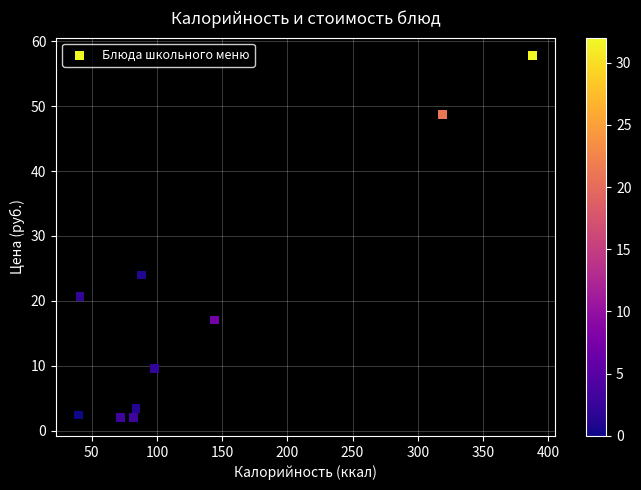

What Y value in the scatter plot is closest to 29?

24.0